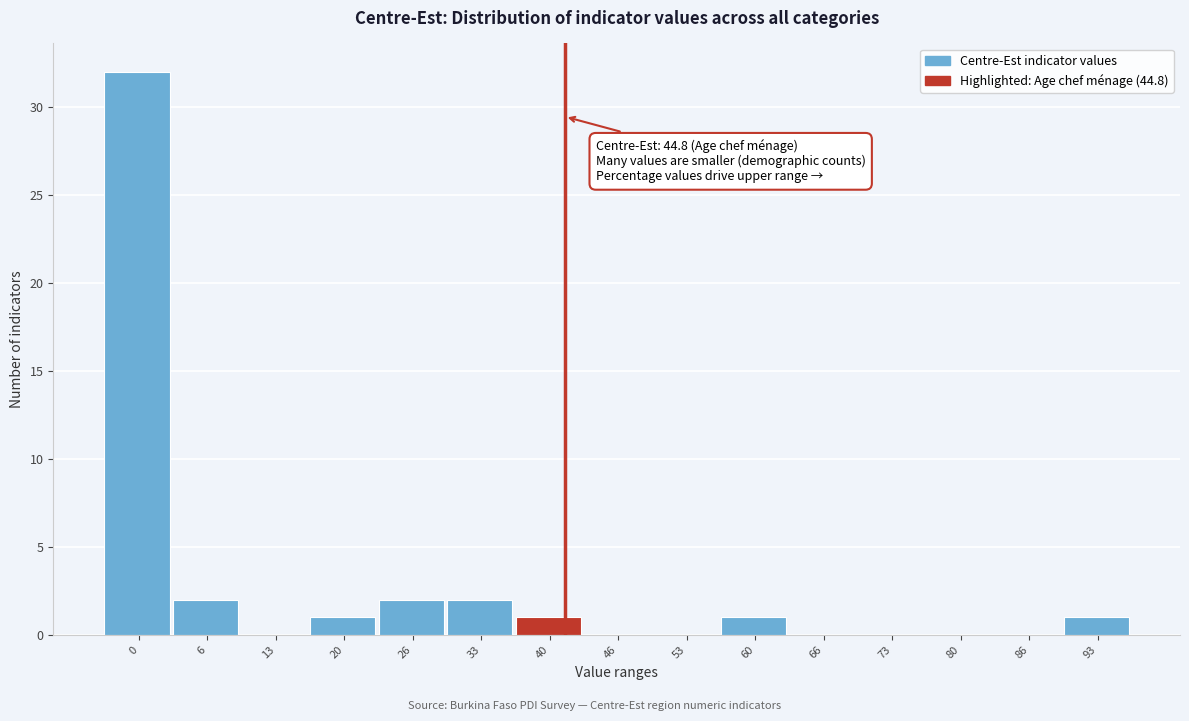

Reading left to right, list all the values displayed in this chart.

0=32	6=2	13=0	20=1	26=2	33=2	40=1	46=0	53=0	60=1	66=0	73=0	80=0	86=0	93=1